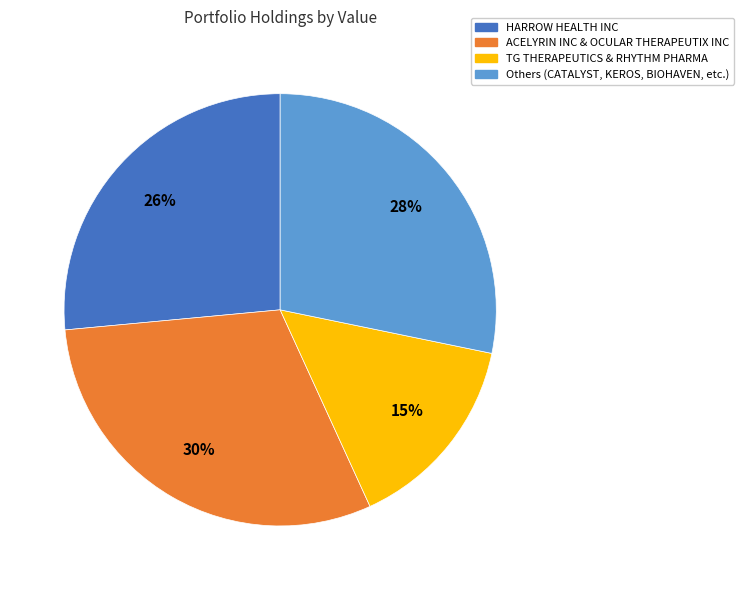

Is there a majority slice in this chart?

No